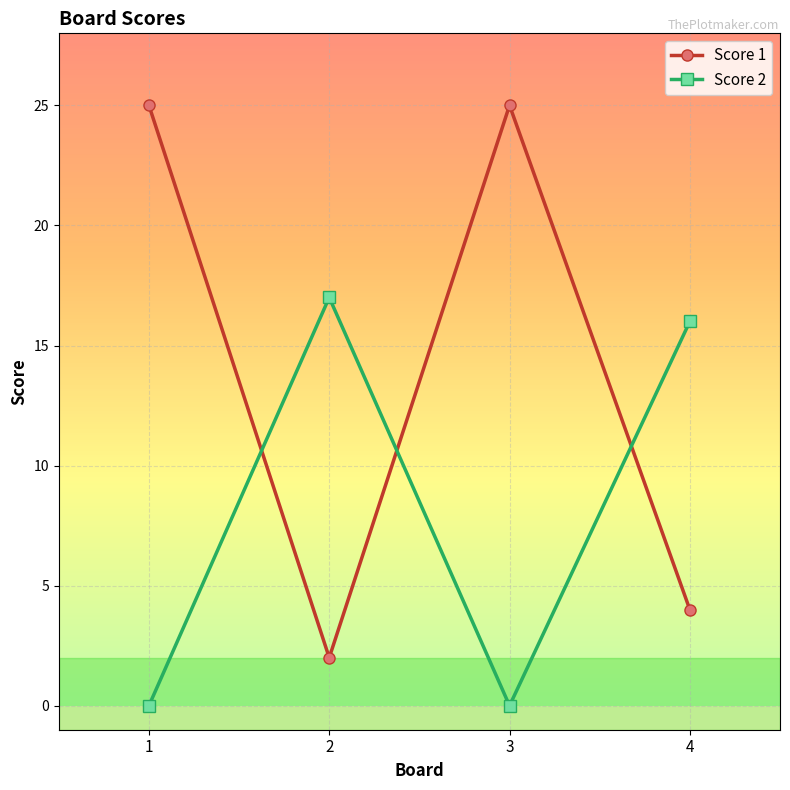

What is the greatest value displayed?

25